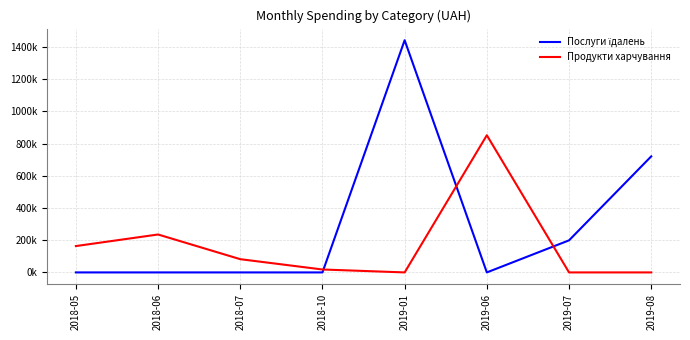

Is this an area chart (filled region under the line)?

No